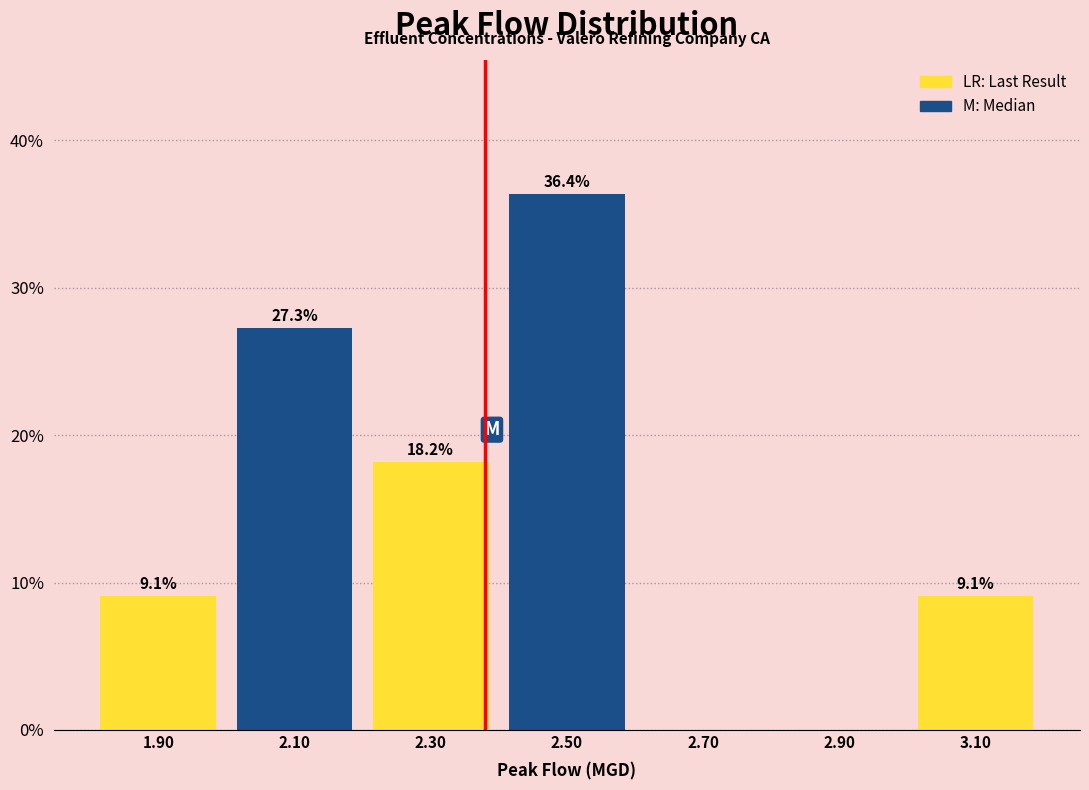

Which range on the x-axis has the tallest bar?

2.4 to 2.6